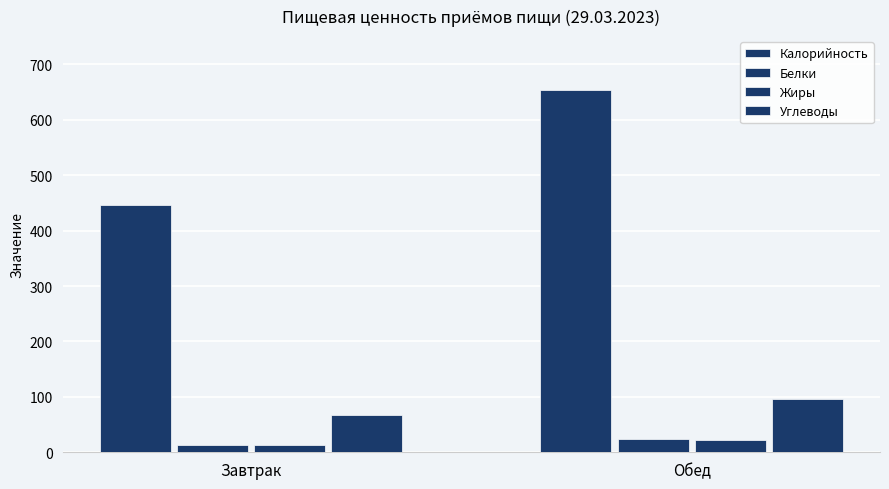

How many groups of bars are there?

2